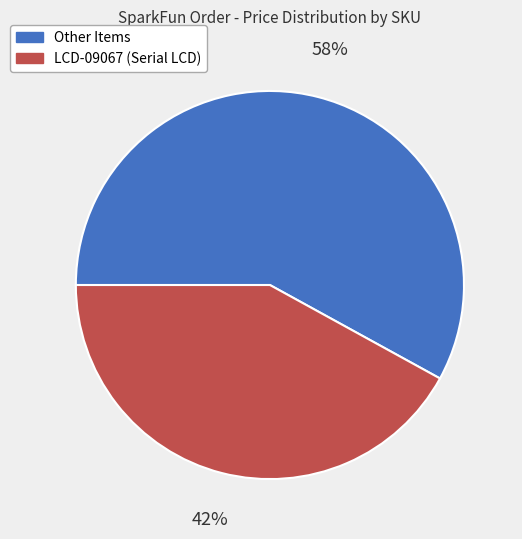

Which category has the biggest portion of the pie?

Other Items